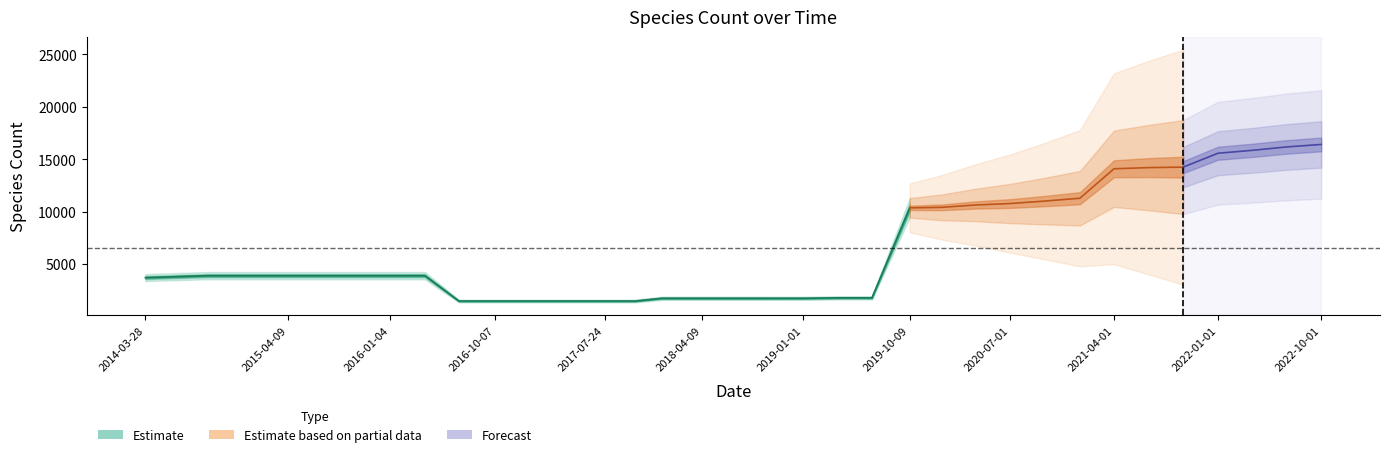

What is the average value?

6550